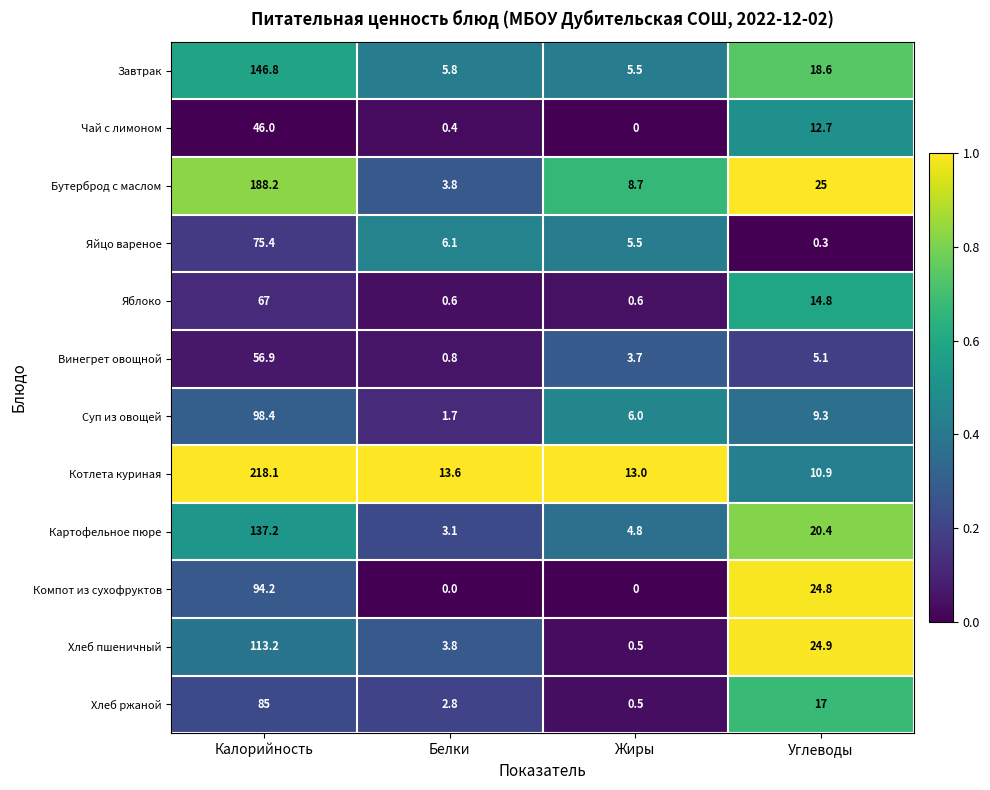

Is it true that Картофельное пюре equals 137.2 at Калорийность?

True